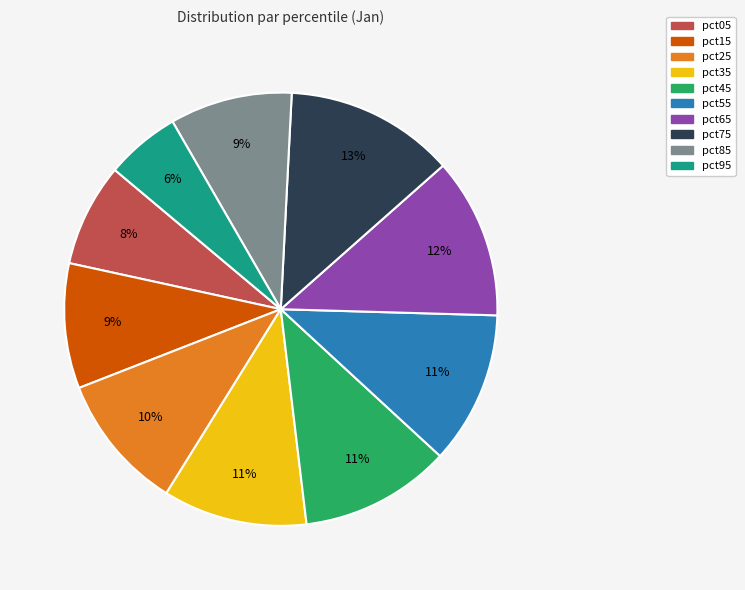

To the nearest percent, what is the average slice percentage?

10%